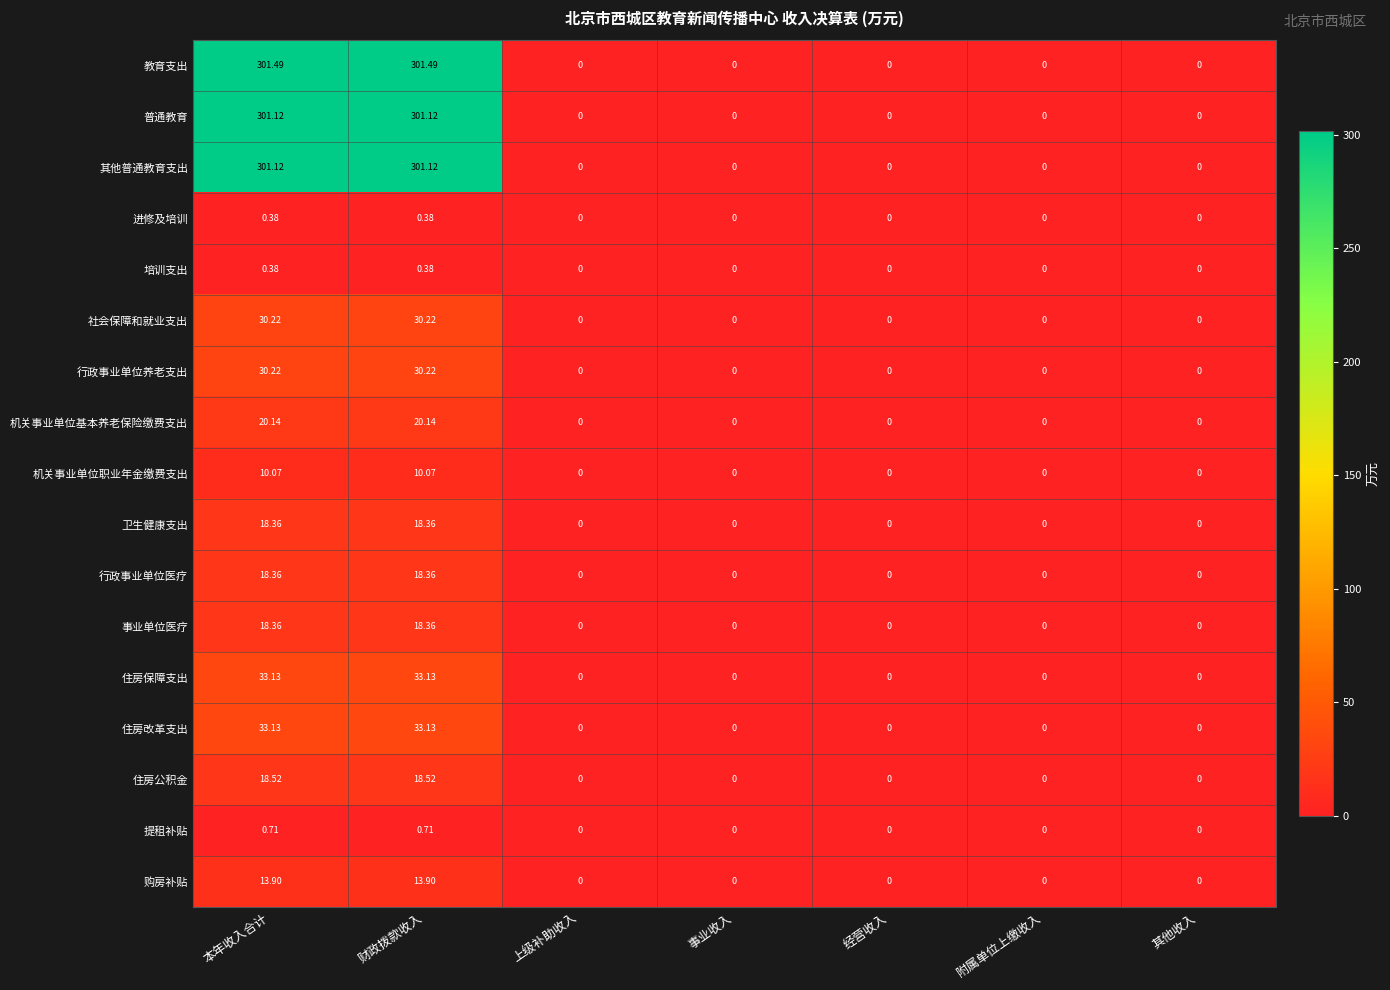

Which series has the largest total across all categories?

教育支出